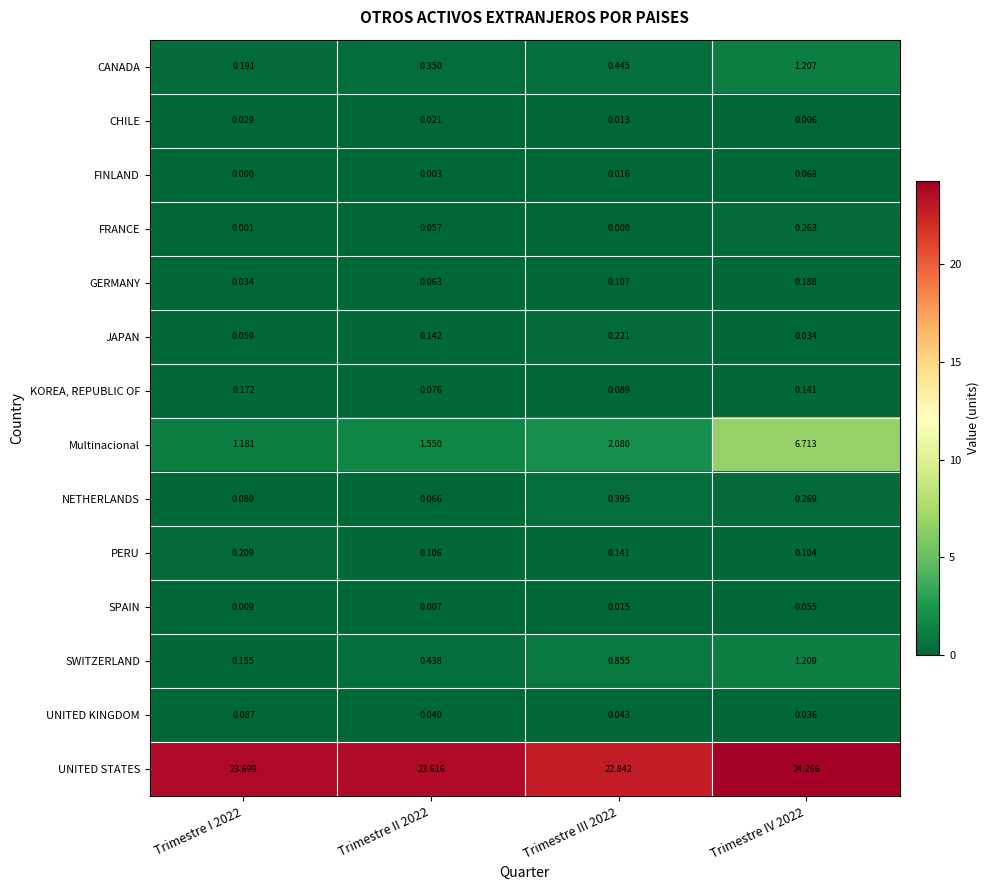

Which series has the largest range (max minus min)?

Multinacional